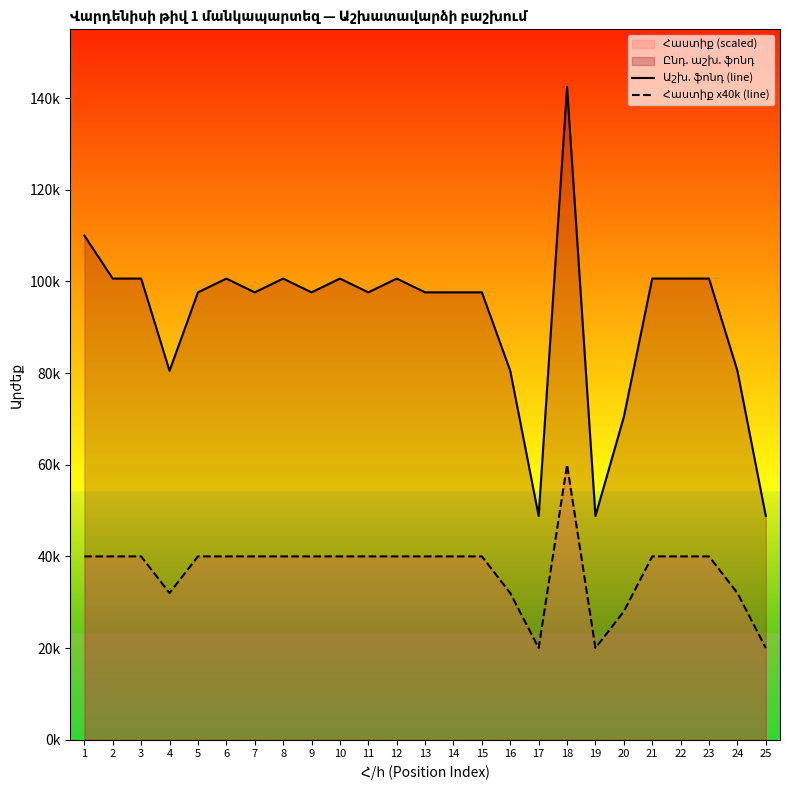

What is the value of the Աշխ. ֆոնդ (line) point at the 17th from the left?

48805